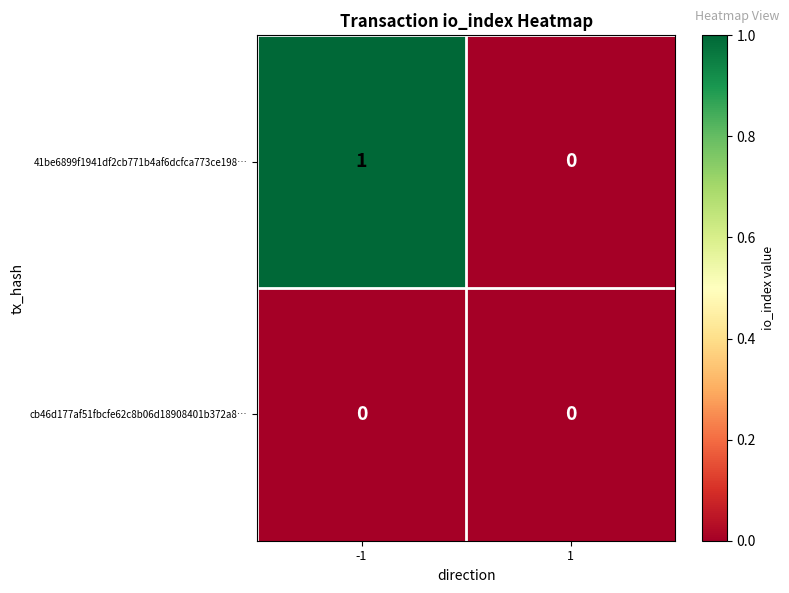

Is it true that cb46d177af51fbcfe62c8b06d18908401b372a8… equals 0 at 1?

True